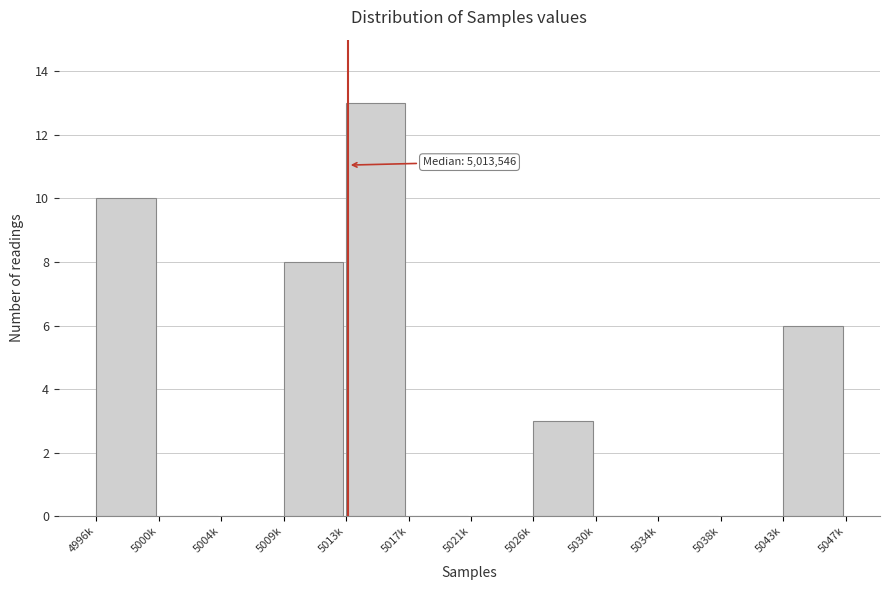

Reading right to left, list all the values displayed in this chart.

5043k=6	5038k=0	5034k=0	5030k=0	5026k=3	5021k=0	5017k=0	5013k=13	5009k=8	5004k=0	5000k=0	4996k=10